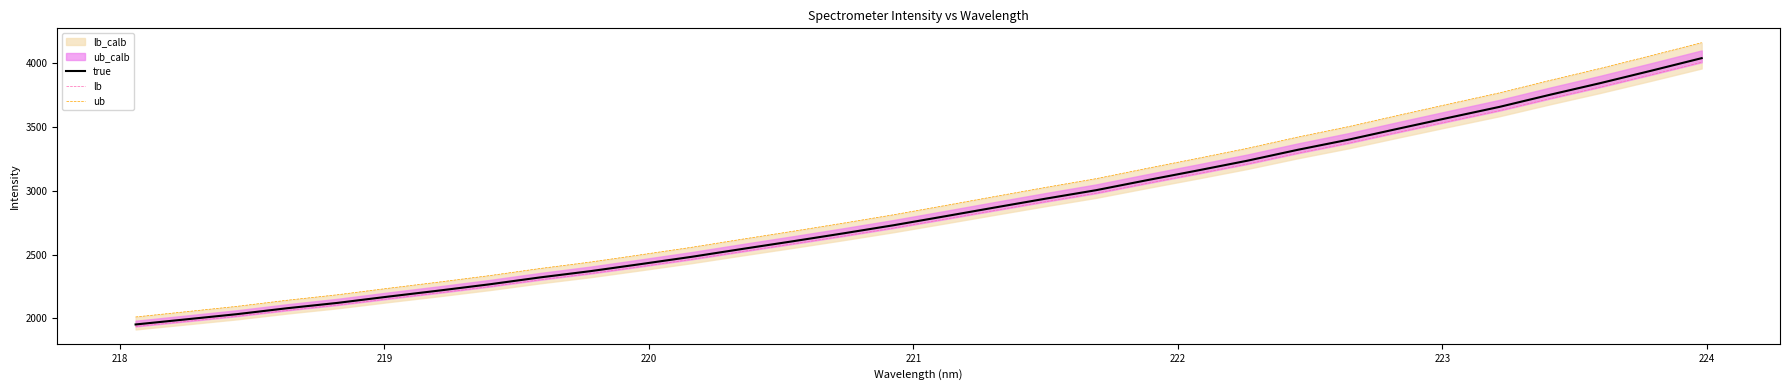

True or false: ub and true intersect in this chart.

False